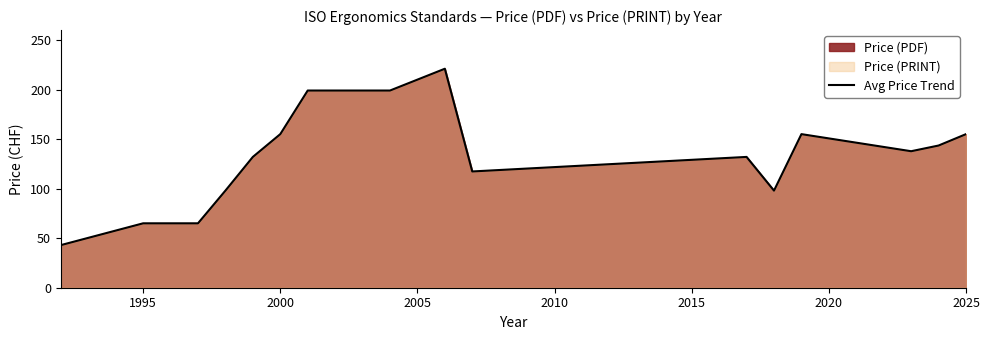

How many points are higher than both their immediate neighbors (excluding endpoints)?

3